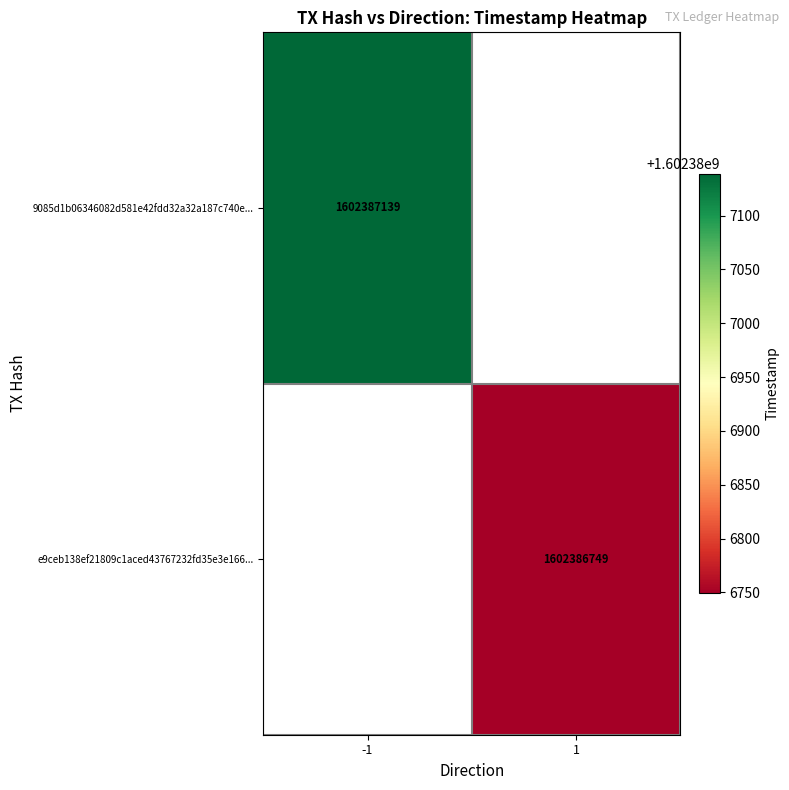

Reading left to right, what are all the values shown in this chart?

9085d1b06346082d581e42fdd32a32a187c740e: -1	1602387139
e9ceb138ef21809c1aced43767232fd35e3e166: 1	1602386749